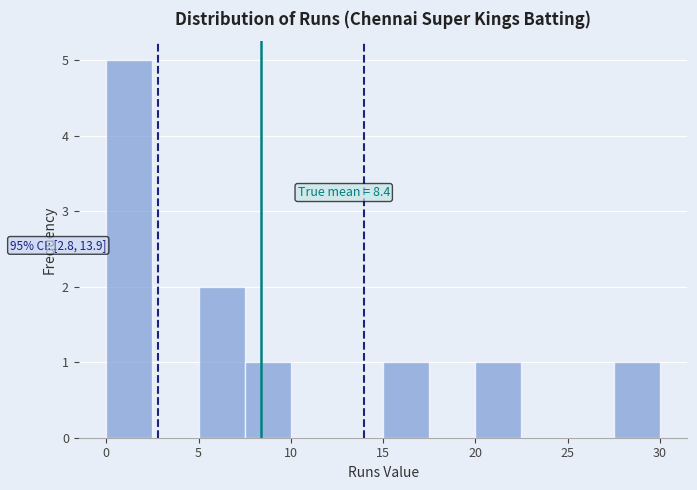

Over which range of the x-axis is the bar tallest?

0.0 to 2.5